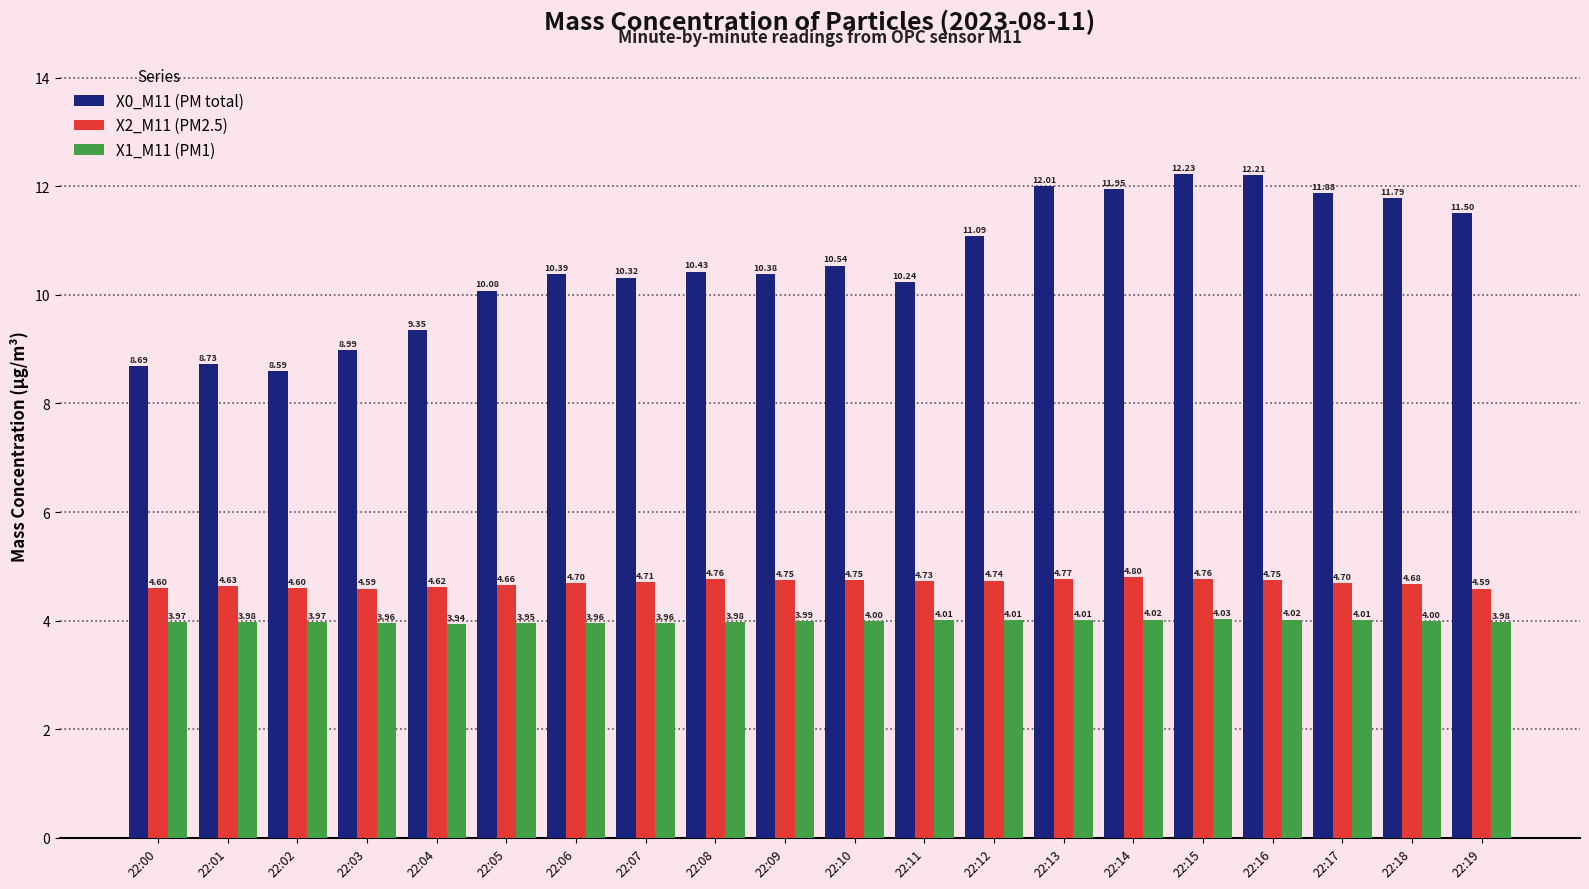

Between 22:03 and 22:06, which series saw the biggest shift?

X0_M11 (PM total)